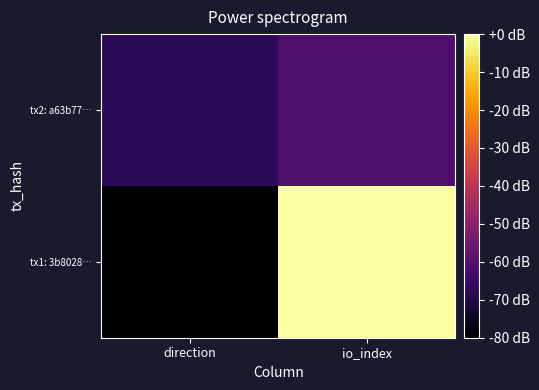

Which series has the largest total across all categories?

tx1: 3b8028…